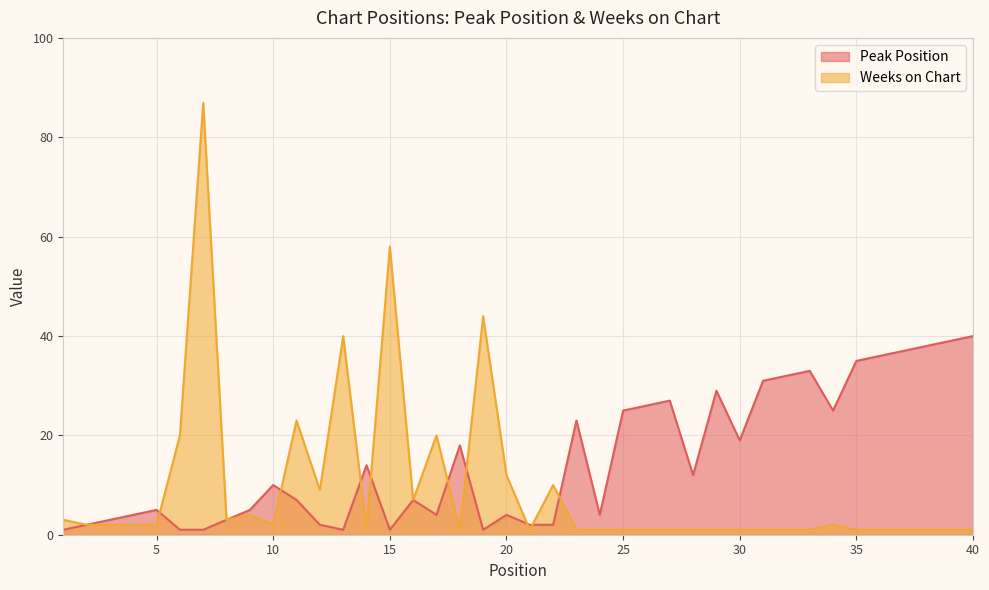

Count the number of data series in this chart.

2